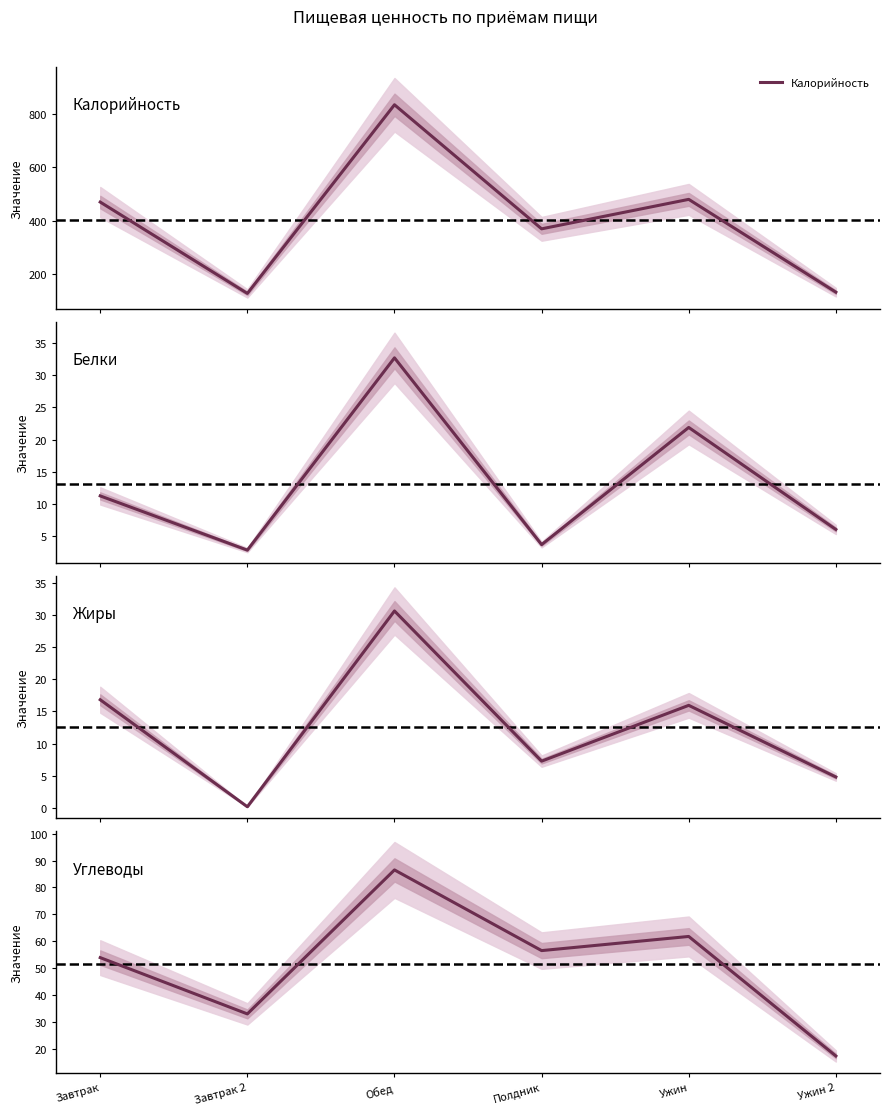

What is the total value across all series at Завтрак?

552.0